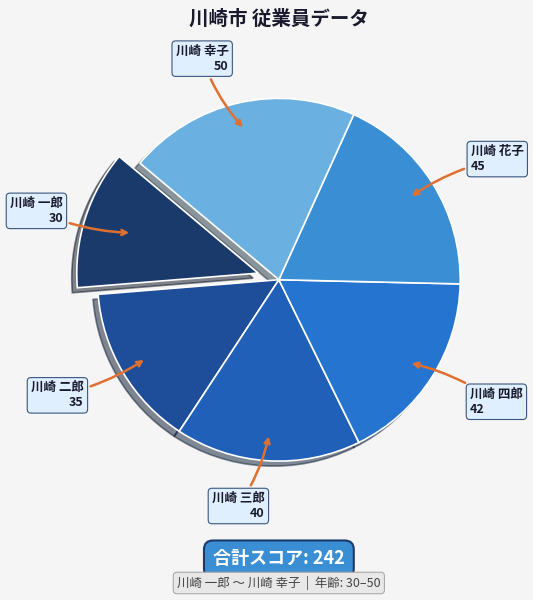

How many segments does this pie chart have?

6